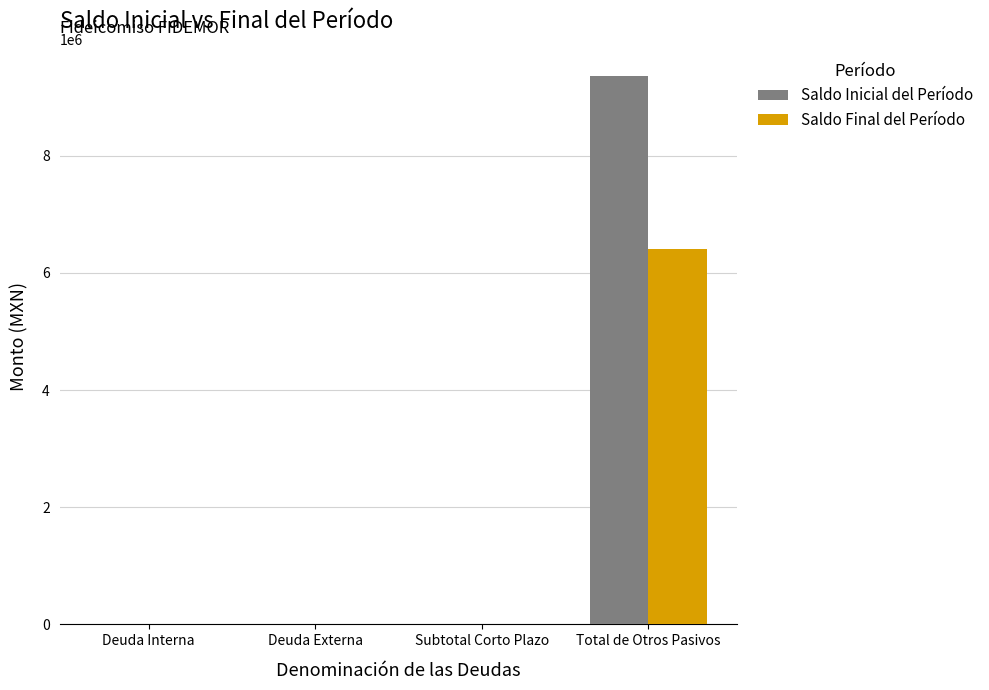

What is the total value across all series at Total de Otros Pasivos?

15767521.8